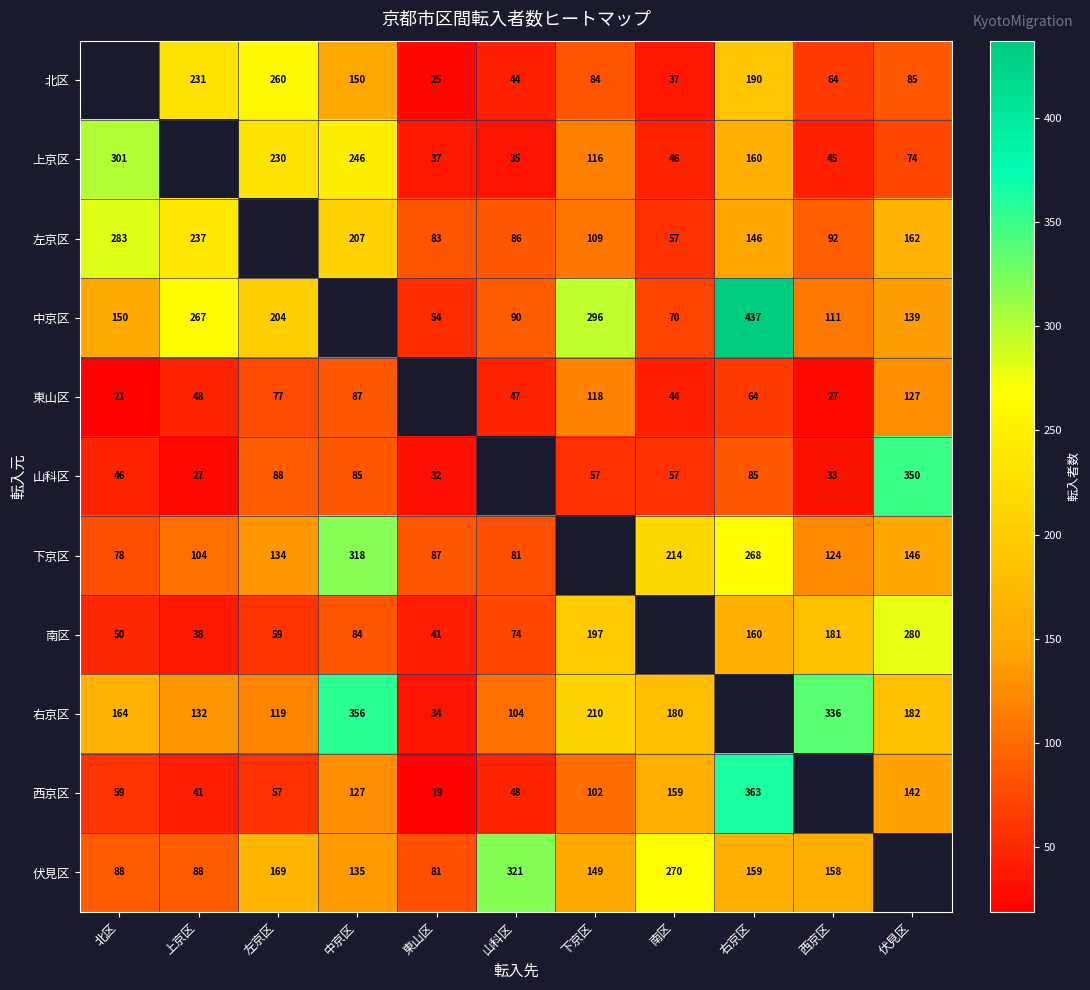

Is the value of 右京区 at 東山区 greater than the value of 北区 at 山科区?

No